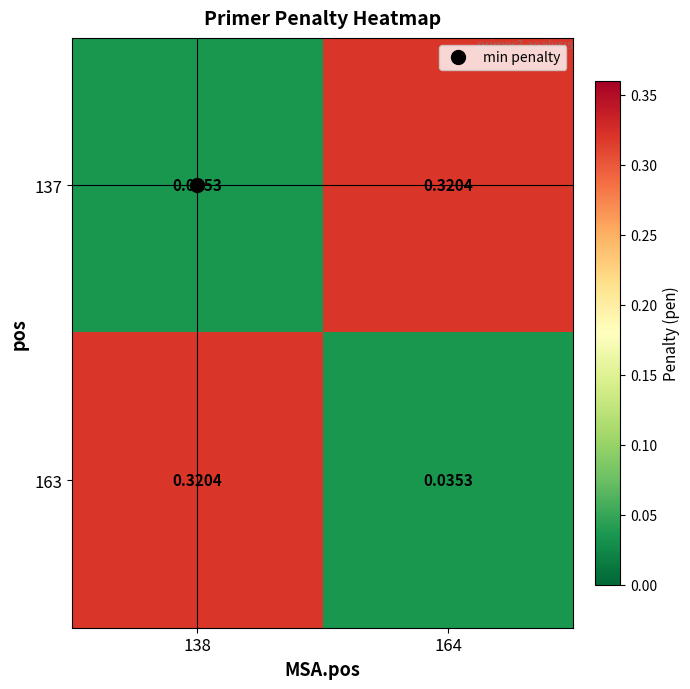

Count the number of data series in this chart.

2